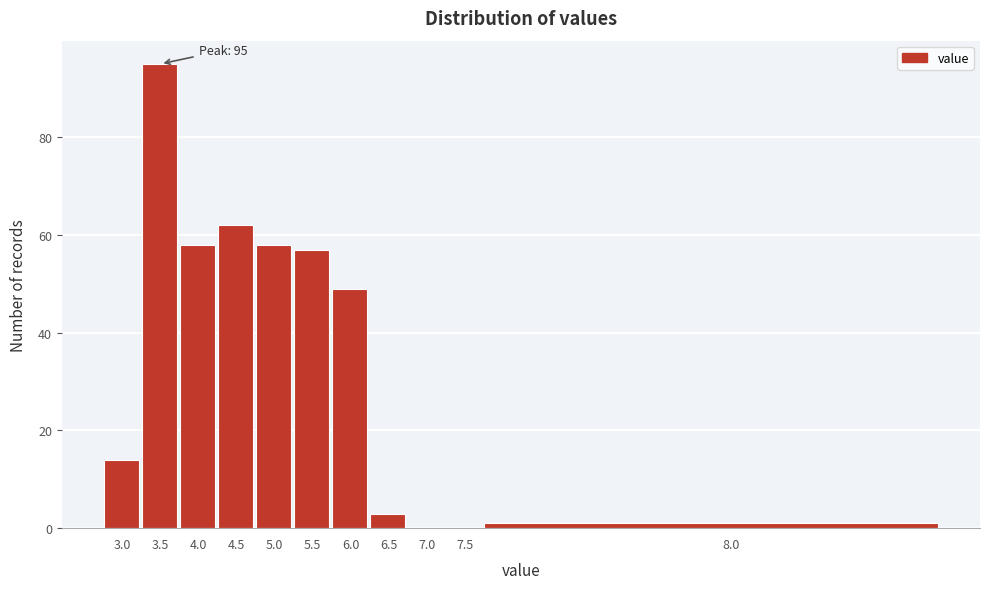

Reading left to right, what are all the values shown in this chart?

3.0=14	3.5=95	4.0=58	4.5=62	5.0=58	5.5=57	6.0=49	6.5=3	7.0=0	7.5=0	8.0=1